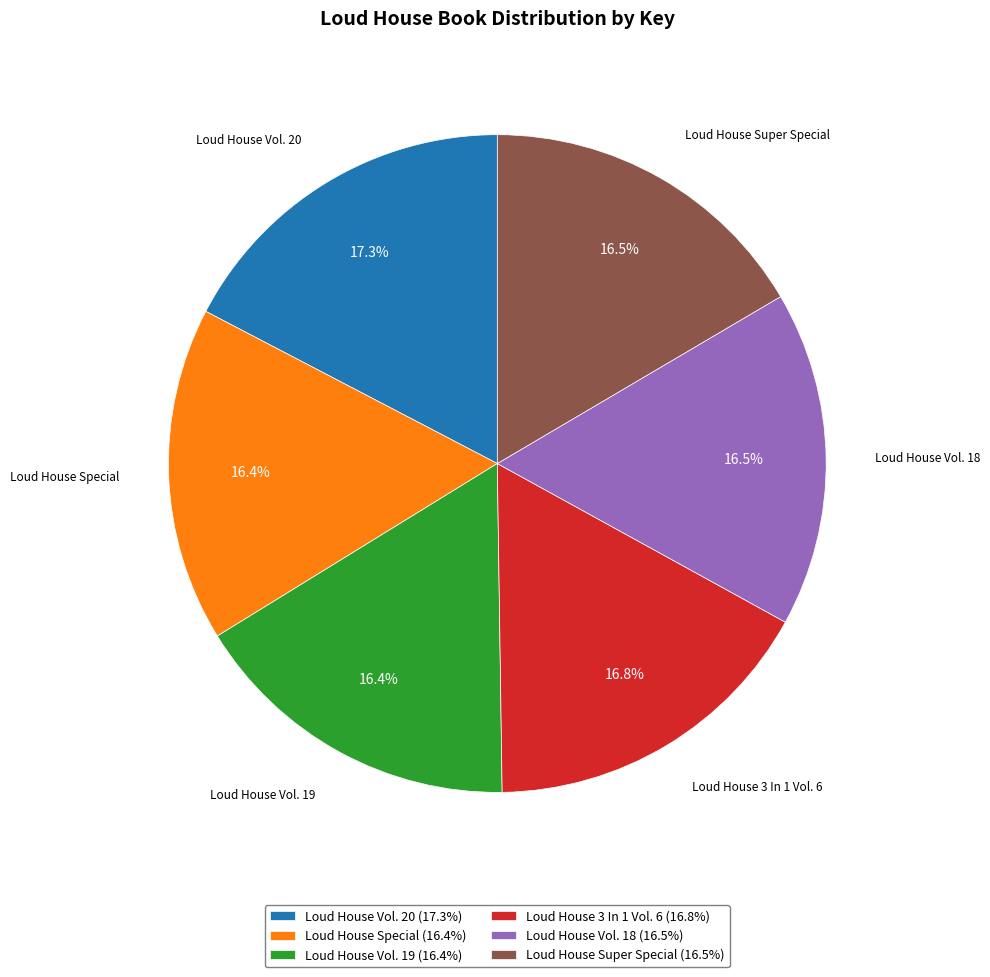

True or false: Loud House 3 In 1 Vol. 6 accounts for 17% of the total.

True